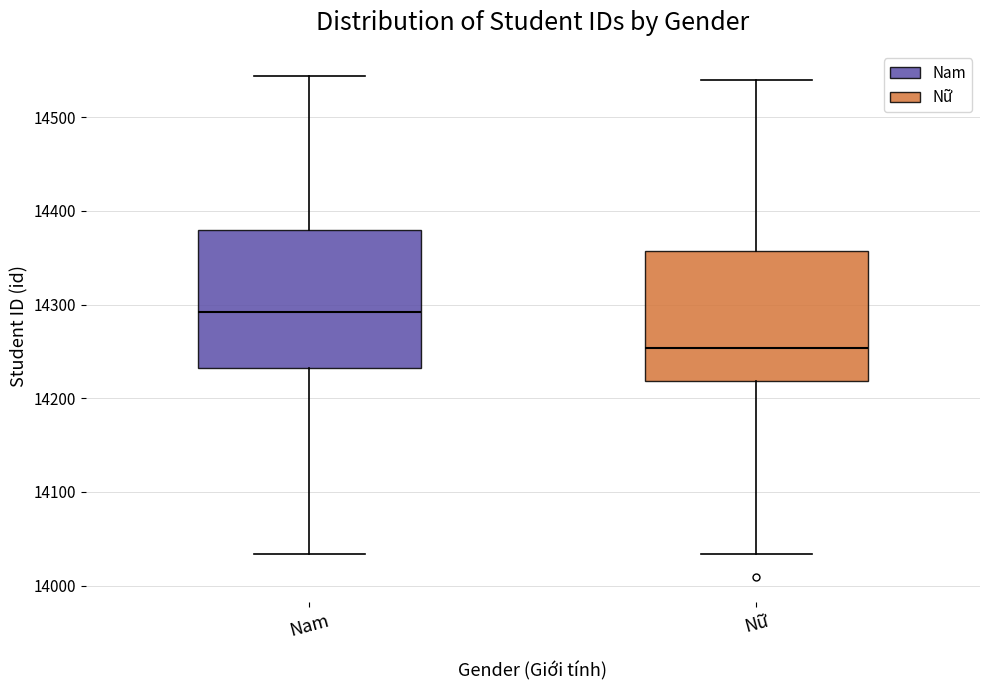

Reading left to right, read every box against the y-axis: the position of its median line, the range the box covers, and the ends of its whiskers. The values are not printed on the chart, so give them approximately, as read against the axis.

Nam: median 14290, box 14230 to 14380, whiskers 14030 to 14540
Nữ: median 14250, box 14220 to 14360, whiskers 14030 to 14540